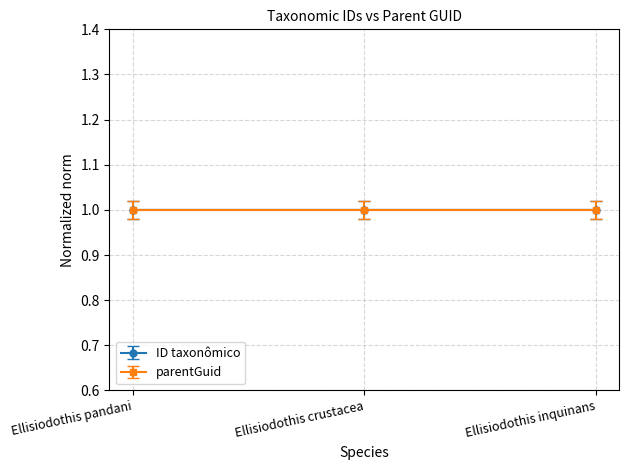

What is the lowest value of the parentGuid series?

1.0